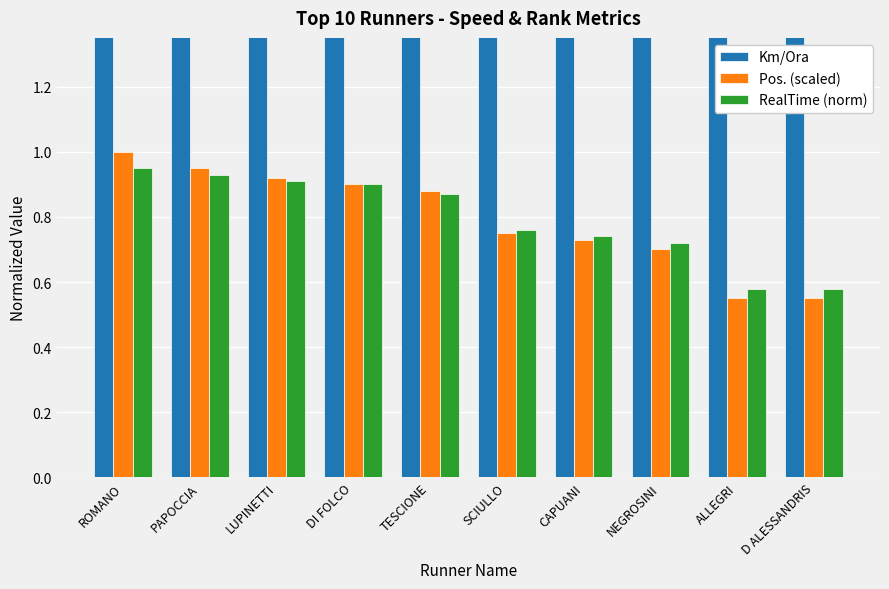

How many bars are there in total?

30